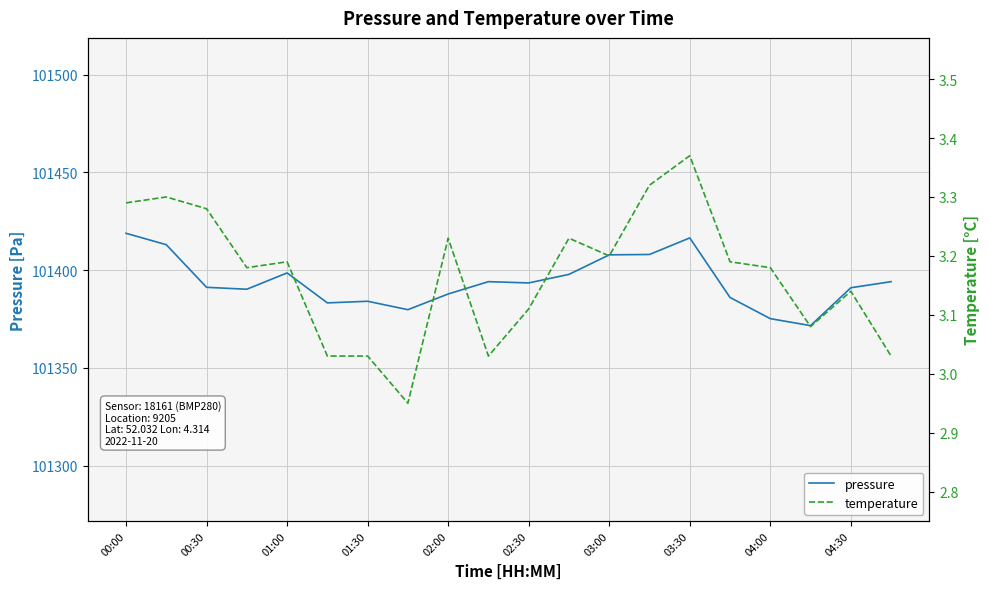

Is it true that pressure equals 48870.0 at 03:30?

False